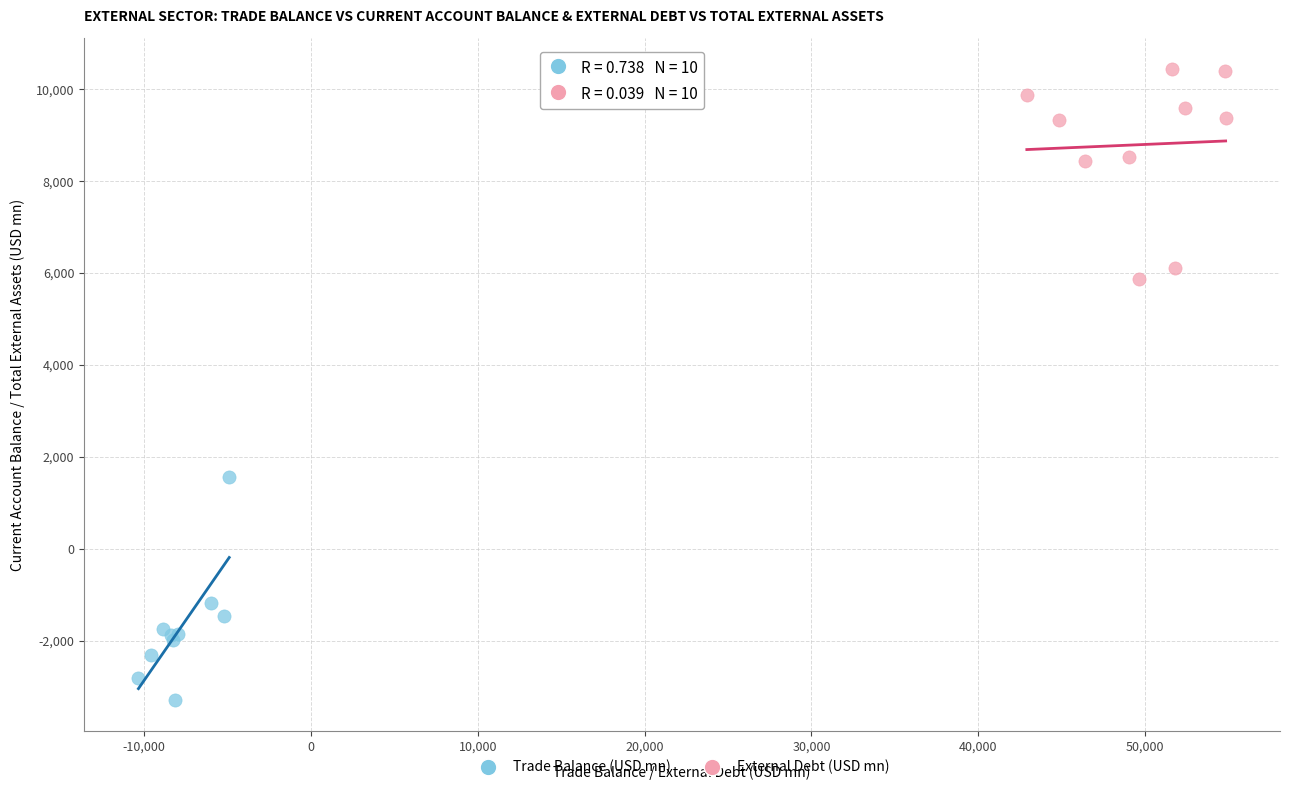

Which series contains the highest Y value?

External Debt (USD mn)